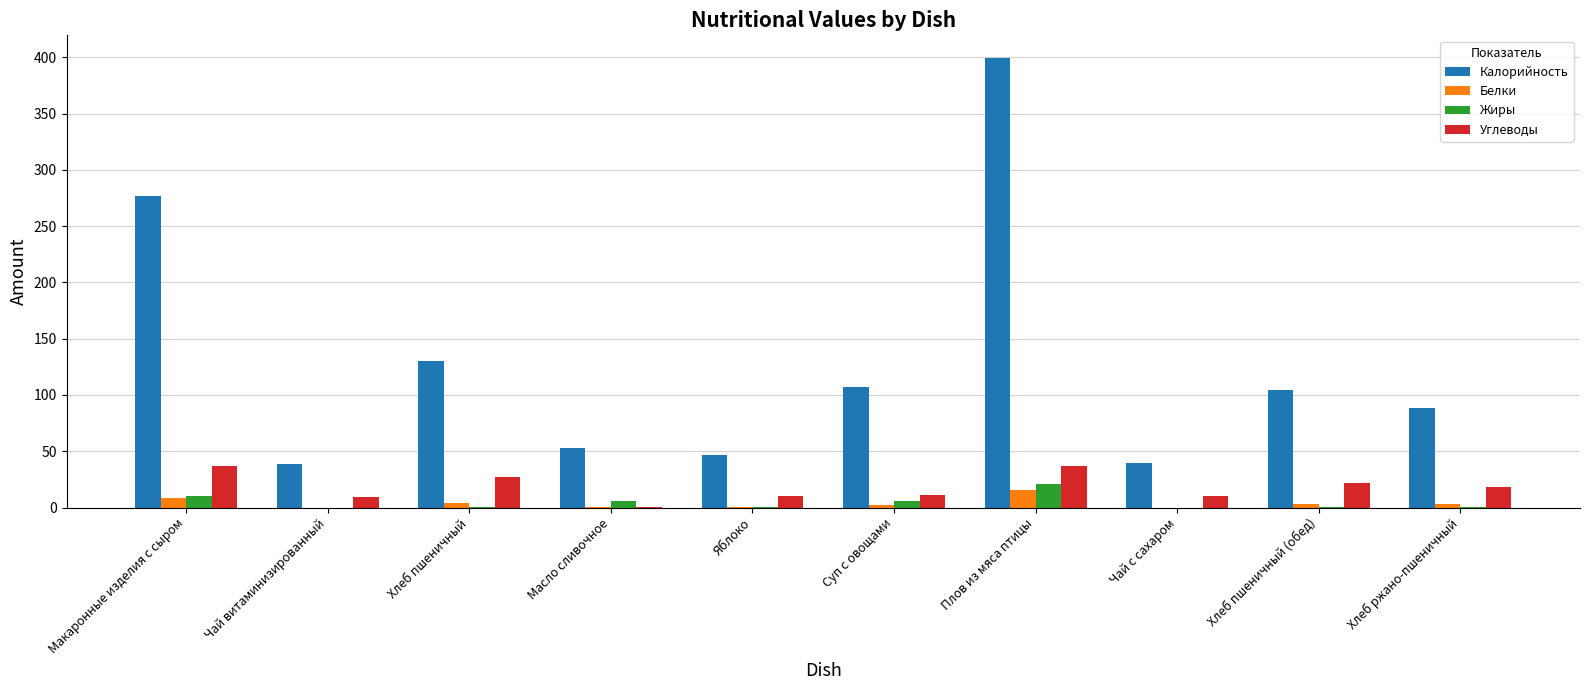

How many data points in Жиры are above 0?

8